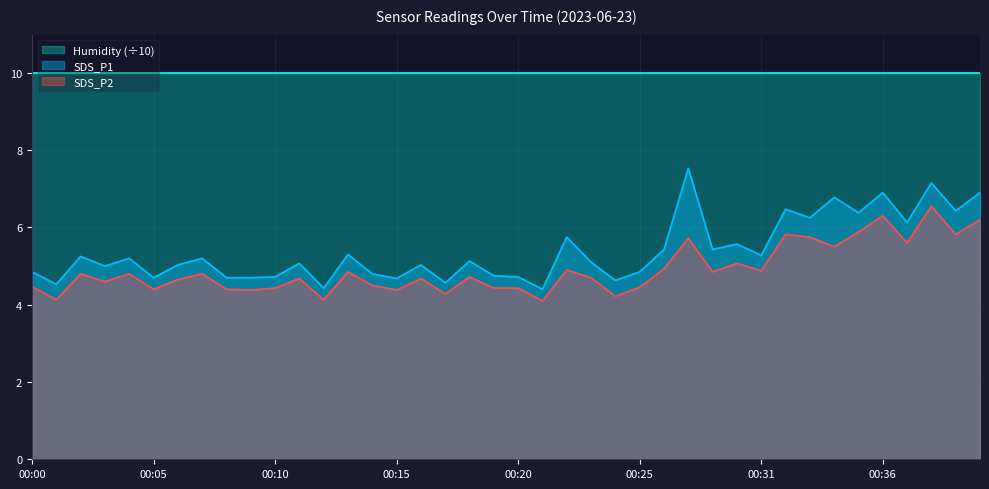

Which series has the largest total across all categories?

Humidity (÷10)